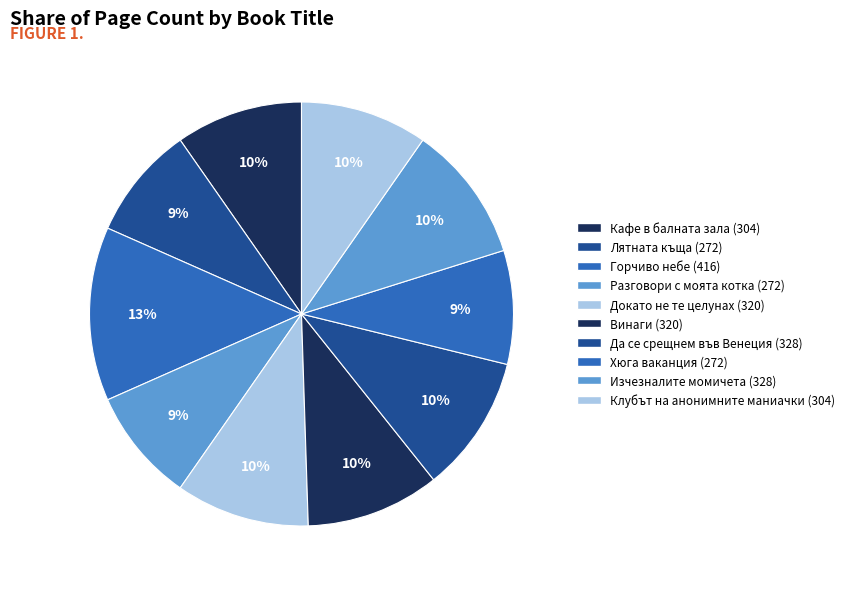

How many segments does this pie chart have?

10